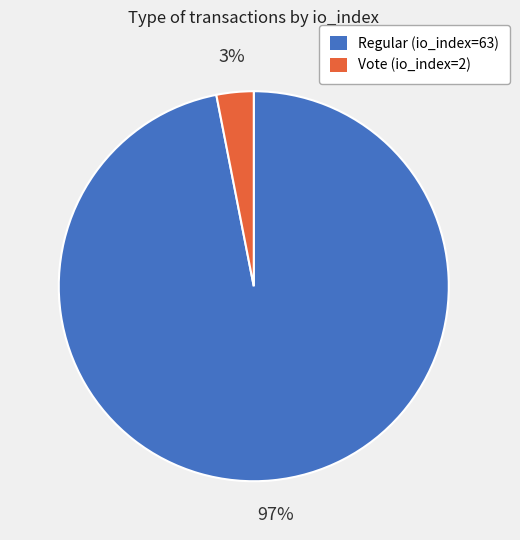

The Regular (io_index=63) slice represents 97% of the pie. True or false?

True